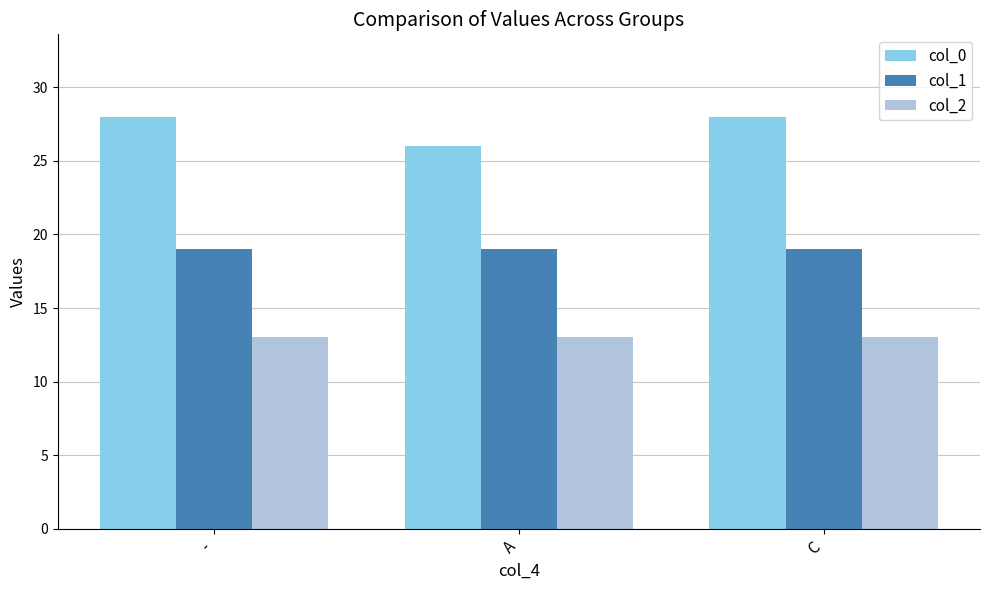

What is the difference between the highest and lowest values at C?

15